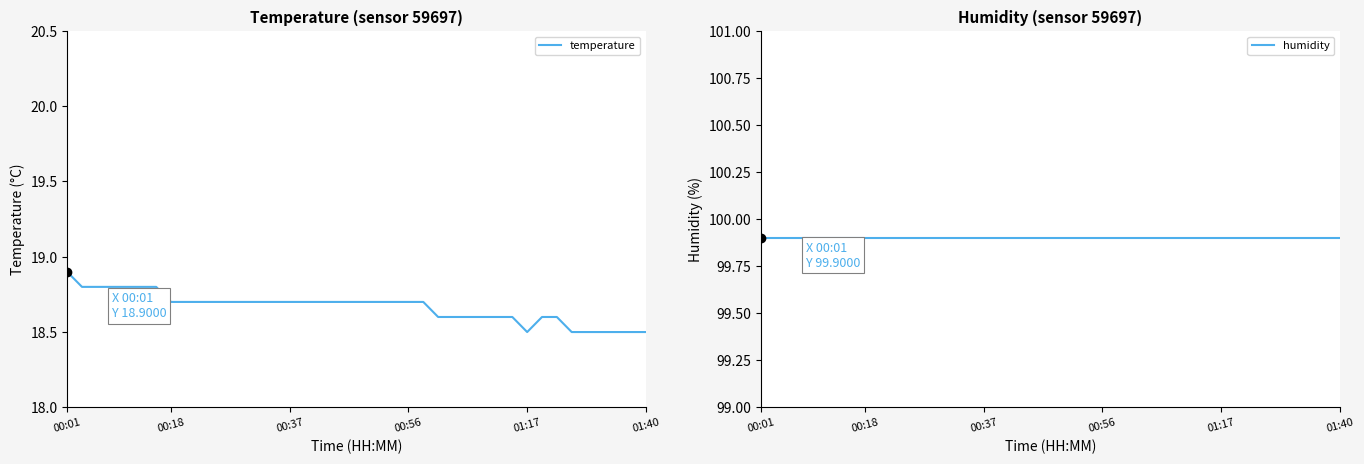

At how many categories does at least one series exceed 31?

40